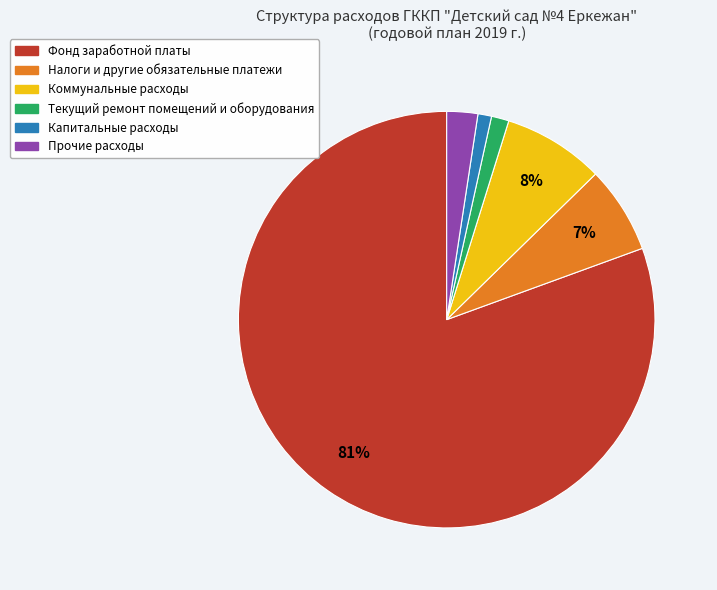

To the nearest percent, what percentage of the pie is Капитальные расходы?

1%